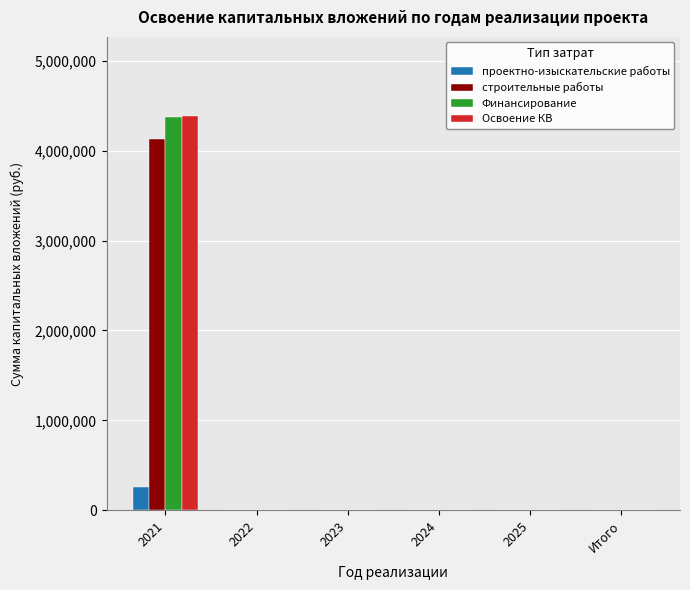

Reading right to left, transcribe all the data shown in this chart.

проектно-изыскательские работы: 0	0	0	0	0	254124
строительные работы: 0	0	0	0	0	4133121
Финансирование: 0	0	0	0	0	4375278
Освоение КВ: 0	0	0	0	0	4387245